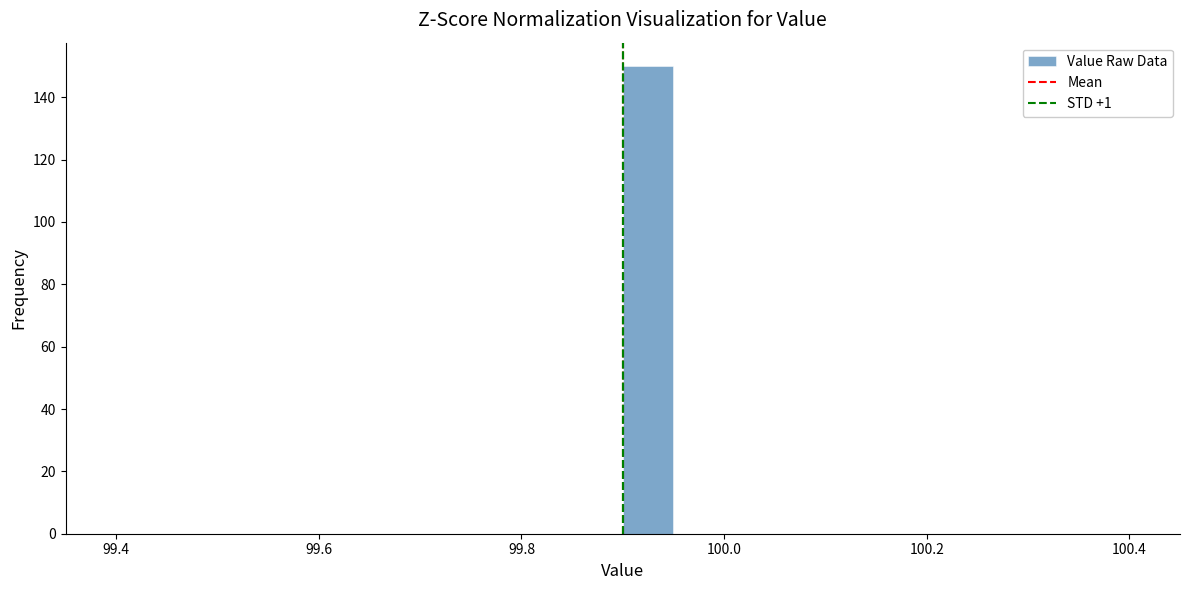

Around what value on the x-axis is the tallest bar? Give the approximate position of its centre, as read against the axis.

99.92